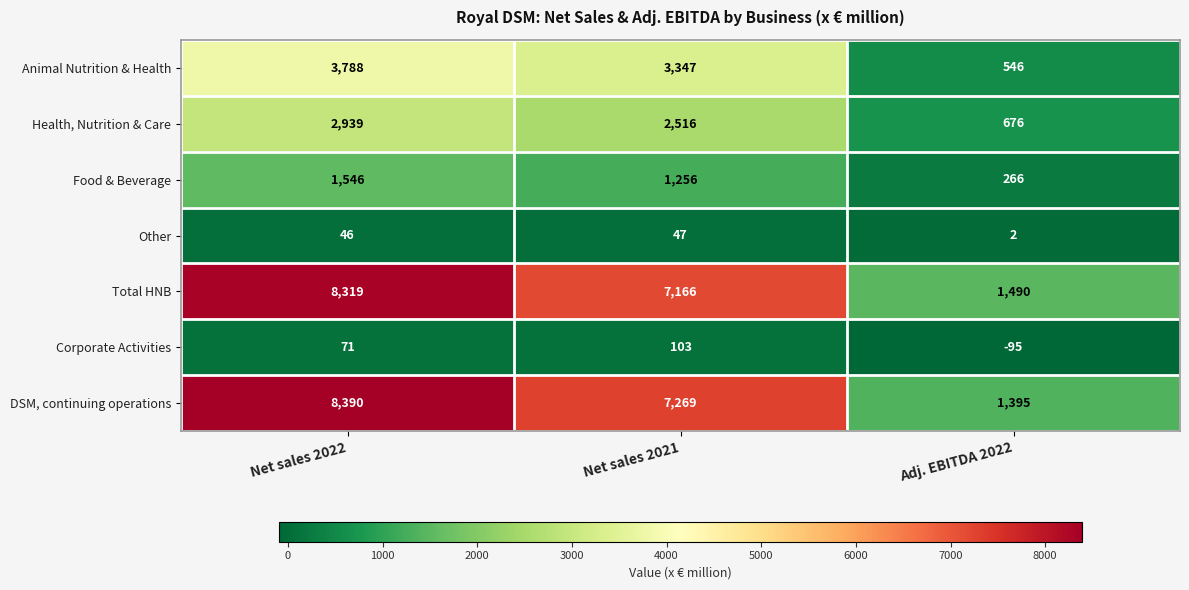

Rank the series by their maximum value, from lowest to highest.

Other, Corporate Activities, Food & Beverage, Health, Nutrition & Care, Animal Nutrition & Health, Total HNB, DSM, continuing operations